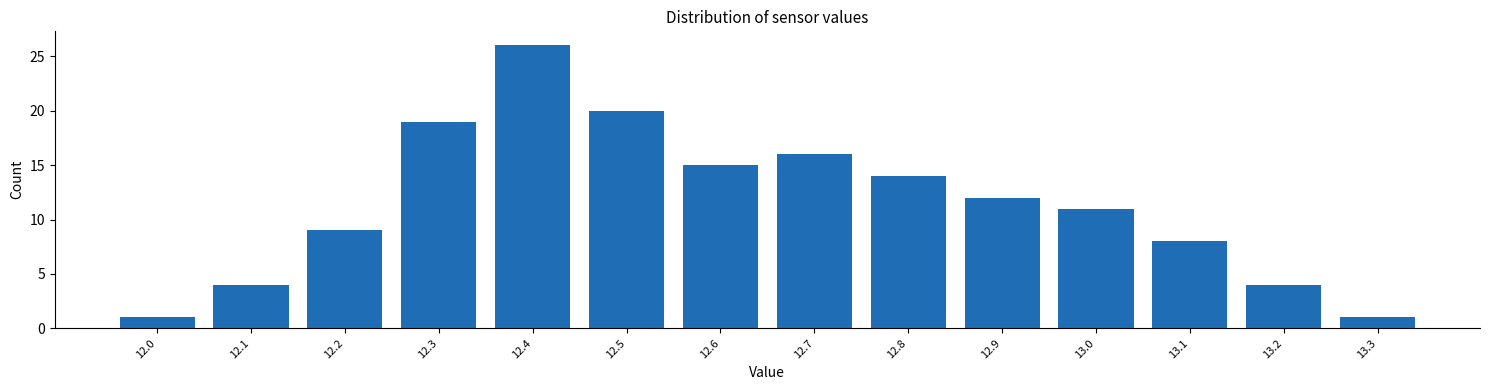

Reading left to right, extract all data points from this chart.

12.0=1	12.1=4	12.2=9	12.3=19	12.4=26	12.5=20	12.6=15	12.7=16	12.8=14	12.9=12	13.0=11	13.1=8	13.2=4	13.3=1